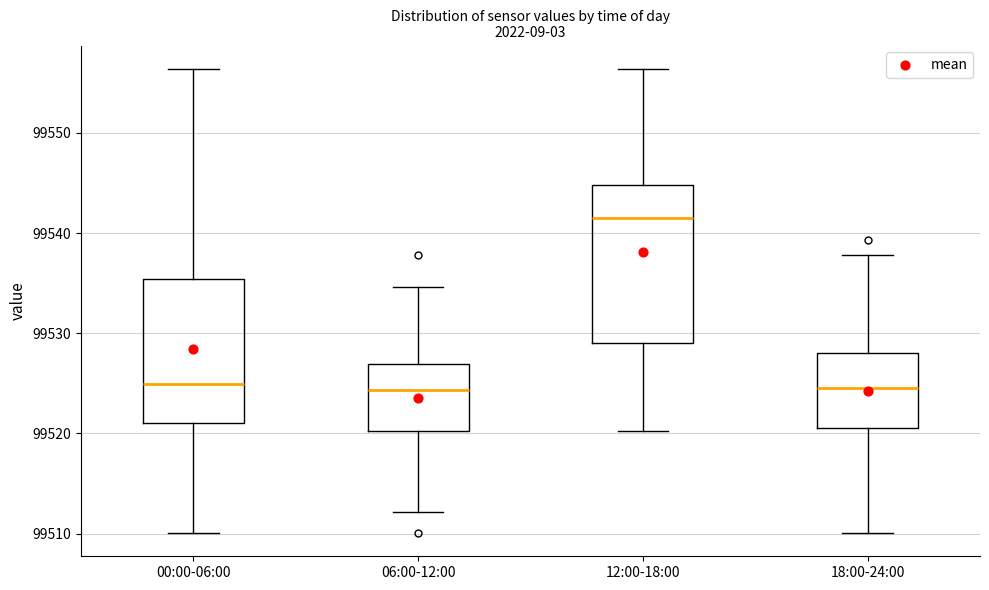

Reading left to right, transcribe this box plot: for each box, give where its median line is, the range the box spans, and where its two whiskers end, as read against the y-axis. The values are not printed on the chart, so give them approximately, as read against the axis.

00:00-06:00: median 99525, box 99521 to 99535, whiskers 99510 to 99556
06:00-12:00: median 99524, box 99520 to 99527, whiskers 99512 to 99535
12:00-18:00: median 99542, box 99529 to 99545, whiskers 99520 to 99556
18:00-24:00: median 99525, box 99521 to 99528, whiskers 99510 to 99538